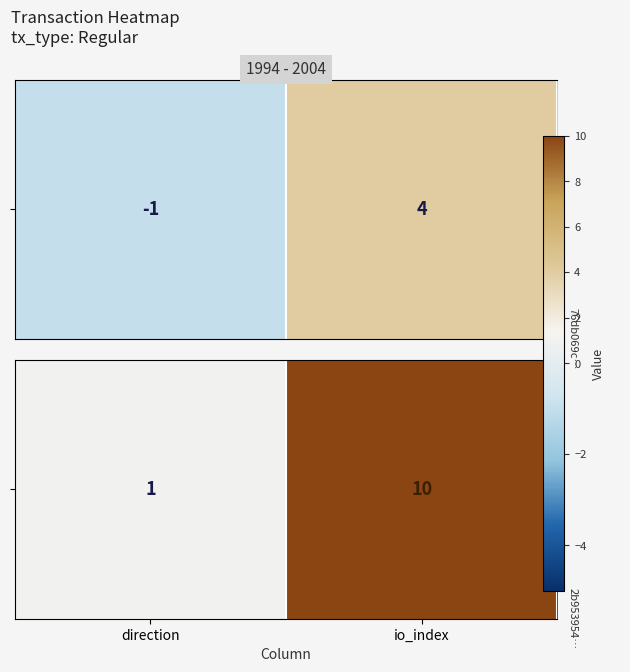

List the labels in order of value, largest first.

io_index, direction